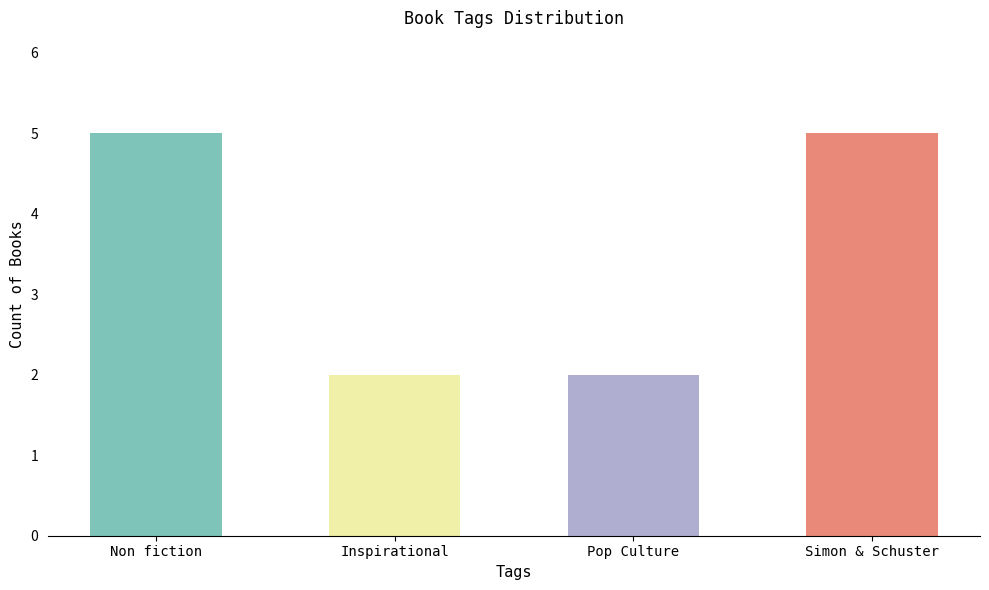

The chart shows a value of 2 at Pop Culture. True or false?

True